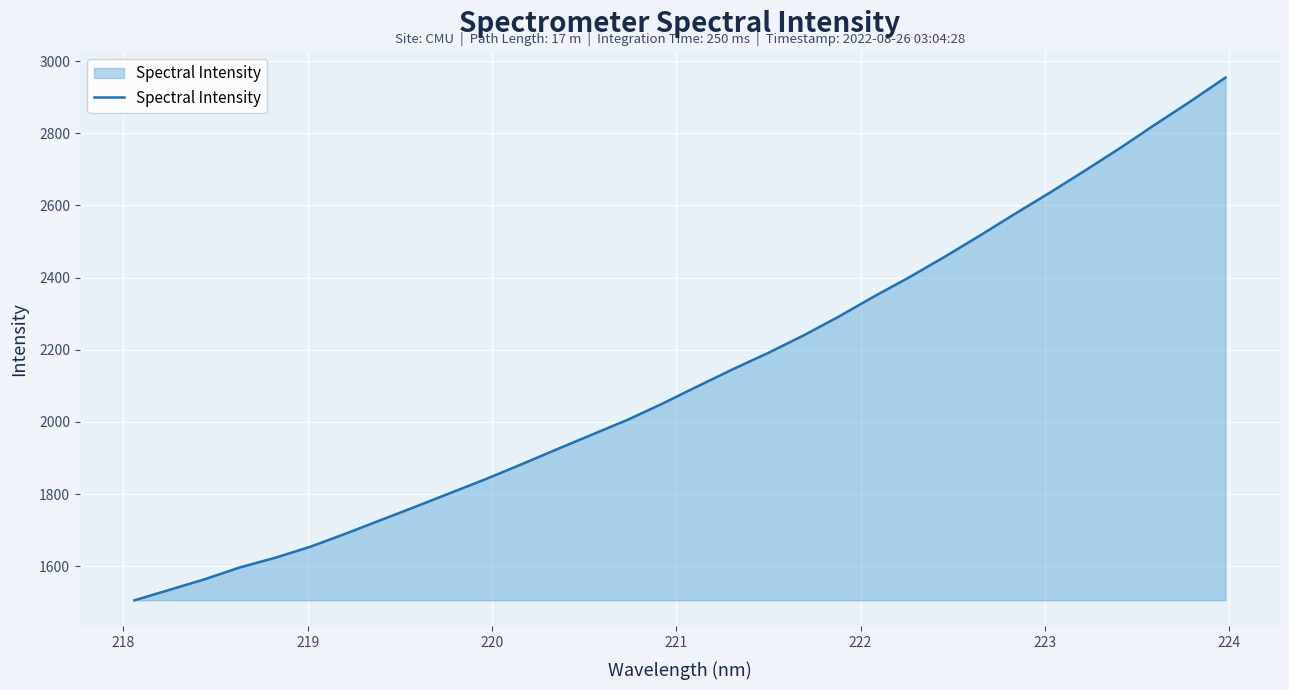

What is the maximum value shown in the chart?

2954.5